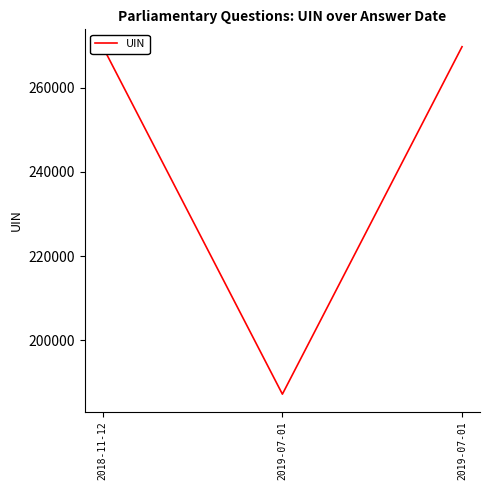

Reading right to left, what are all the values shown in this chart?

2019-07-01=269796	2019-07-01=187158	2018-11-12=269795